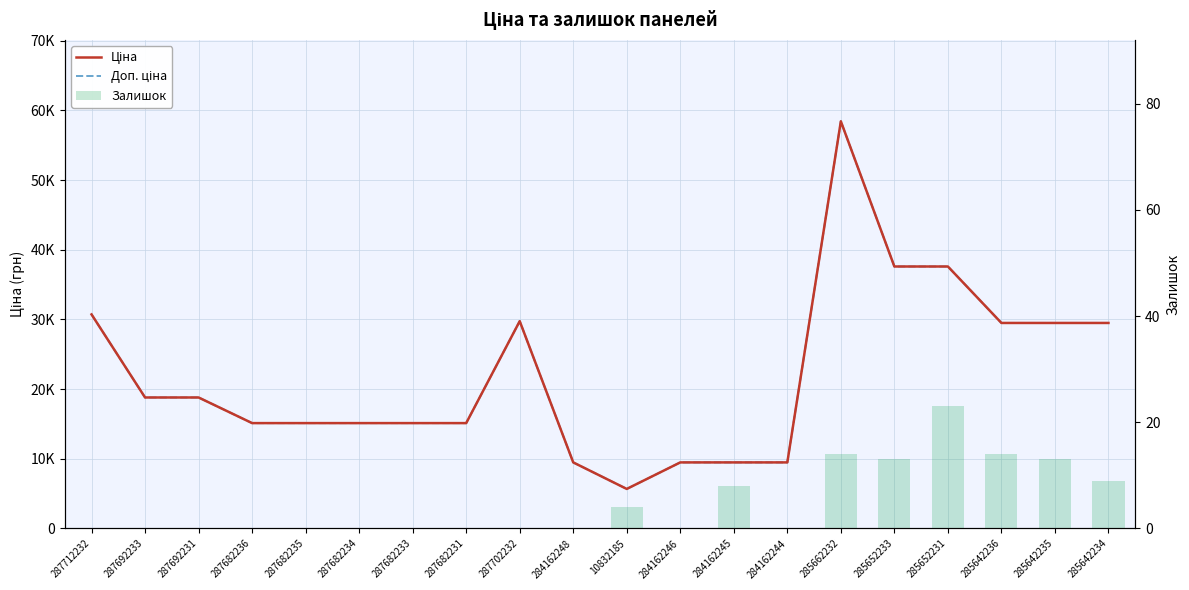

At 287682235, list the series in order from smallest to largest.

Залишок, Ціна, Доп. ціна